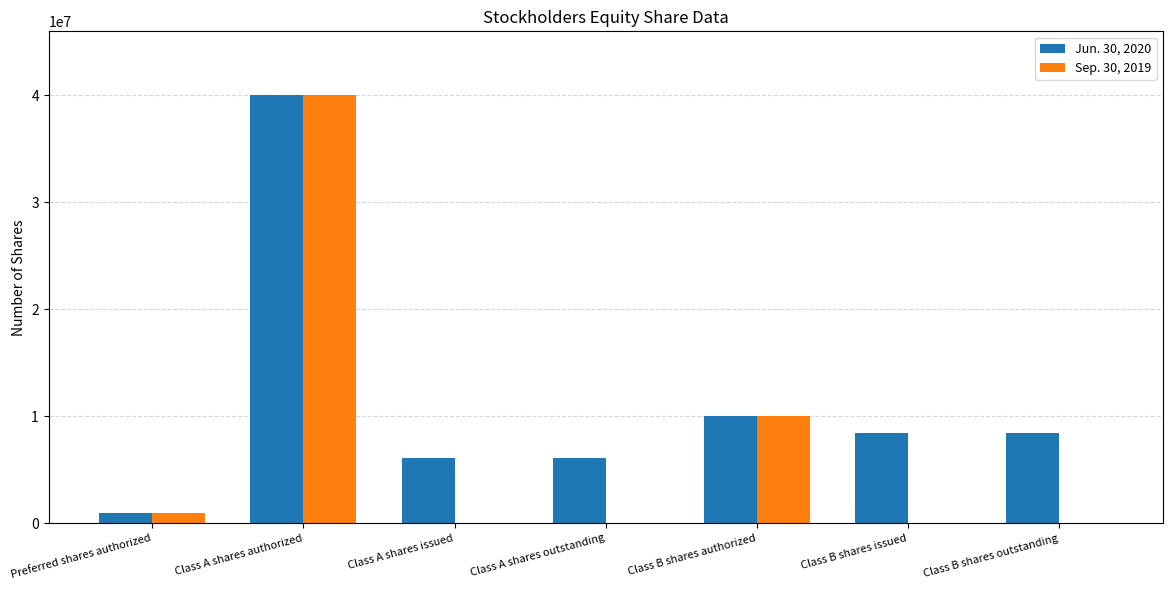

At which label is Sep. 30, 2019 closest to 20000000?

Class B shares authorized